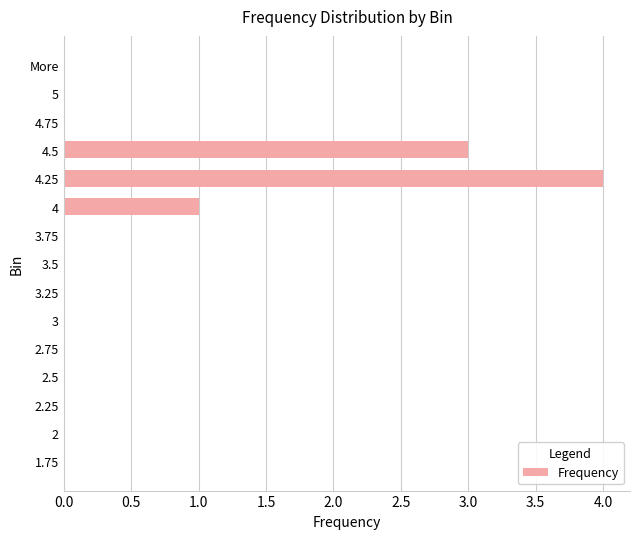

Count the values in the range 0 to 1.

13